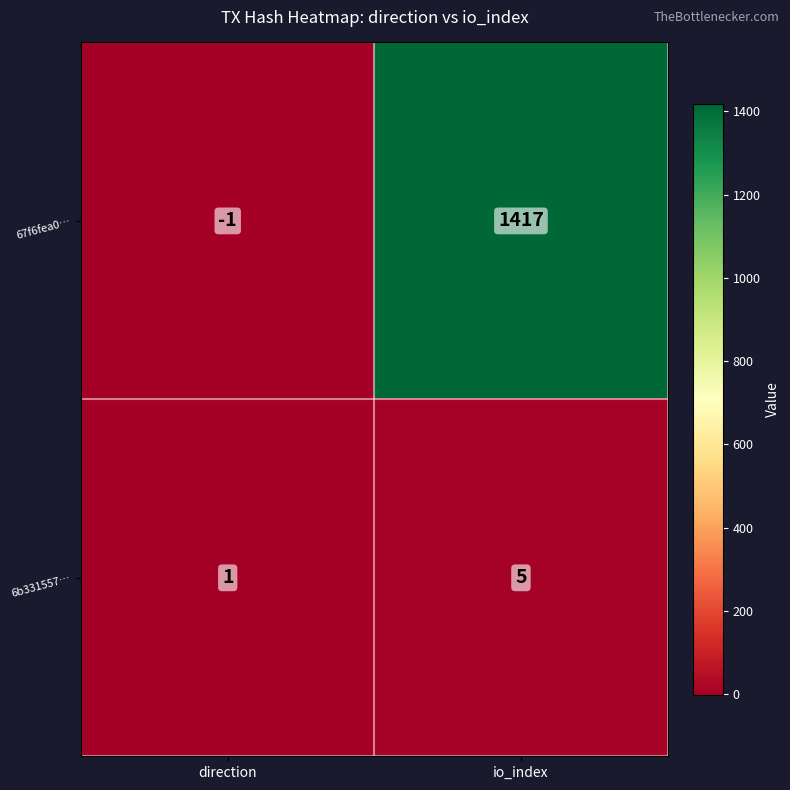

At which label is 6b331557… closest to 3?

direction